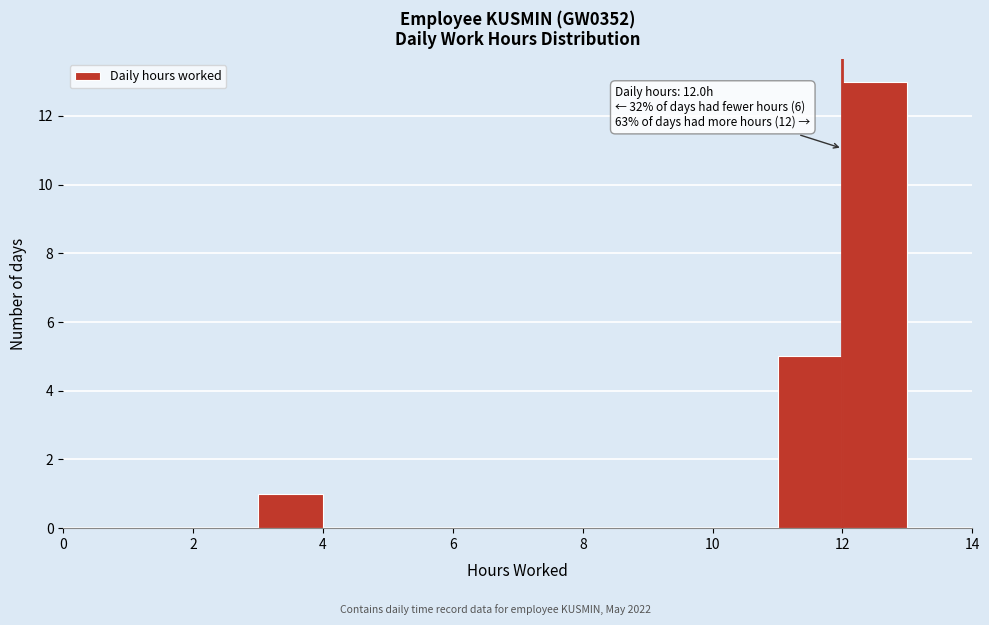

Which range on the x-axis has the tallest bar?

12 to 13